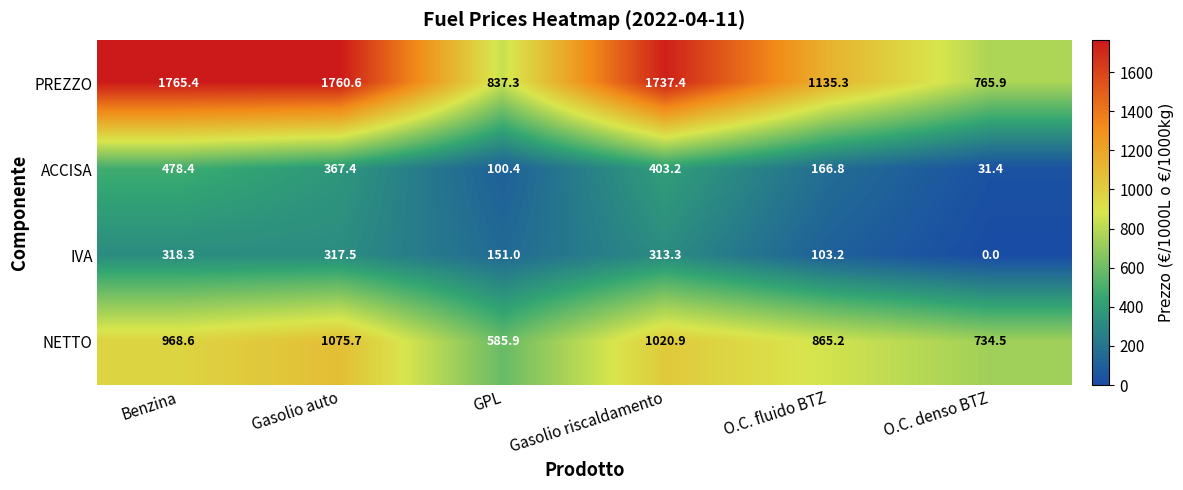

What is the approximate value of IVA at Benzina?

318.3